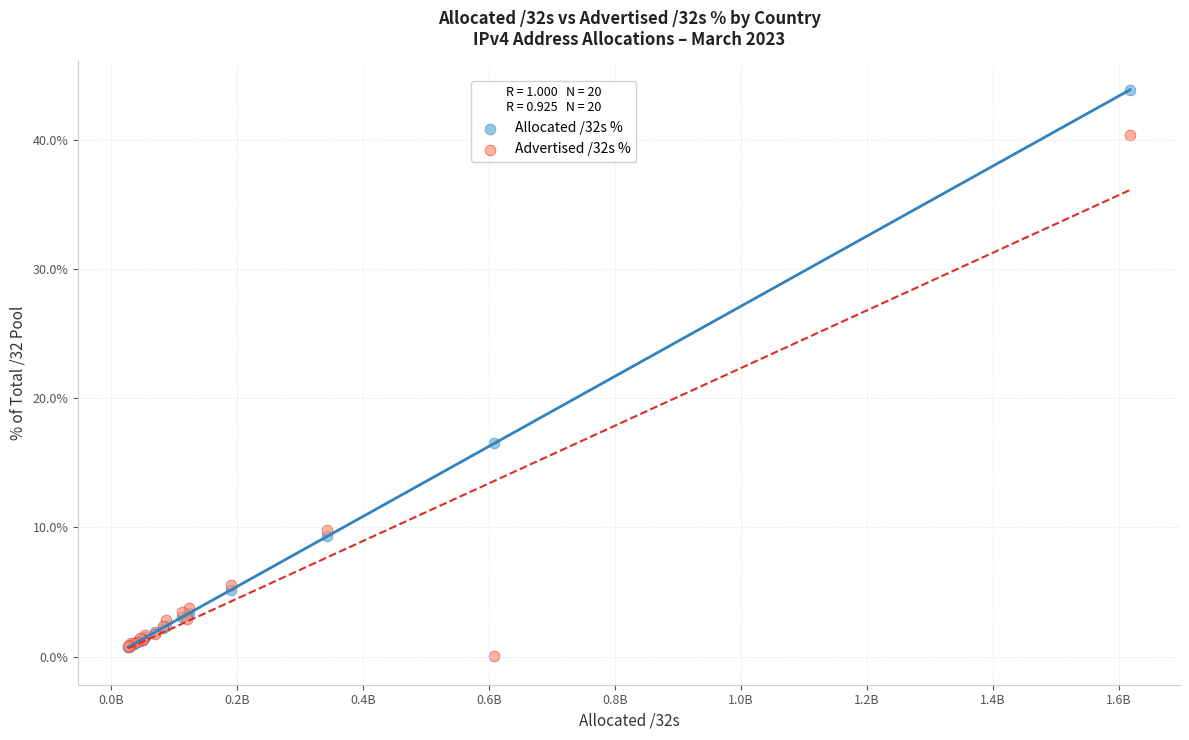

In the Advertised /32s % series, what Y value is closest to 20?

9.8